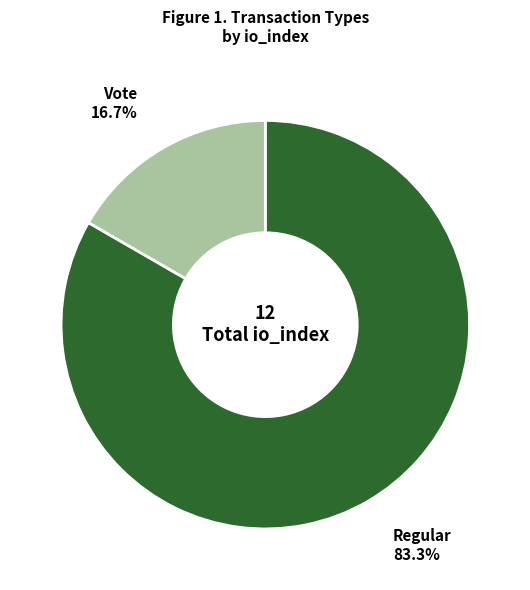

Which slice is the largest?

Regular